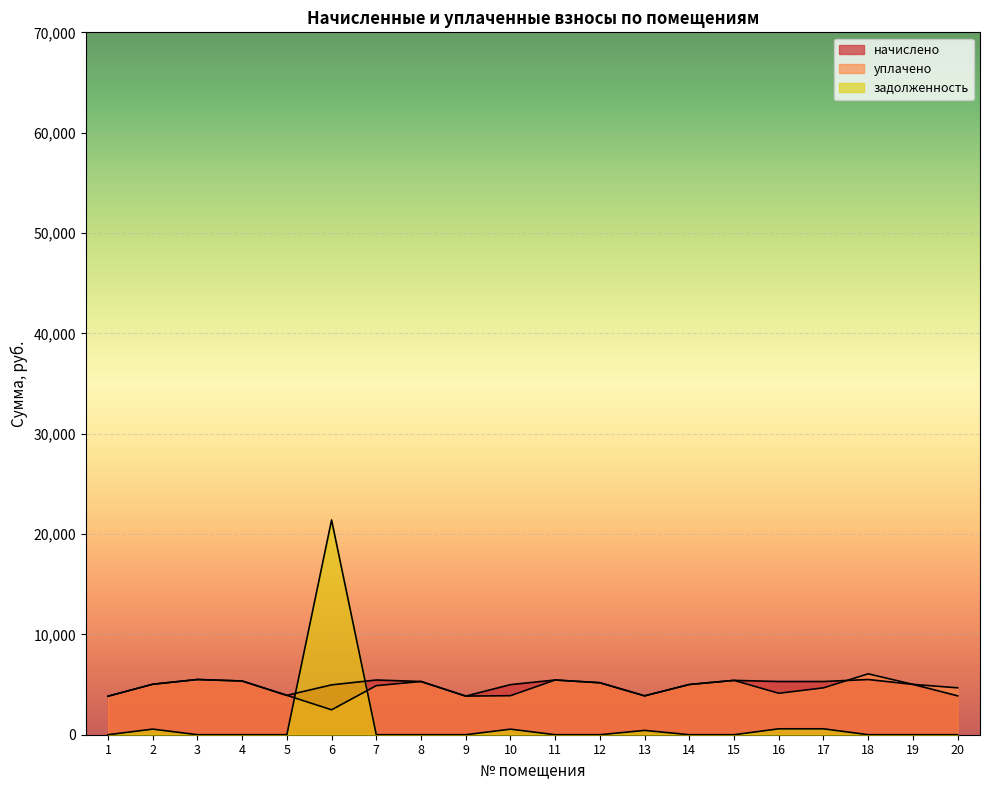

How many lines are shown in the chart?

3